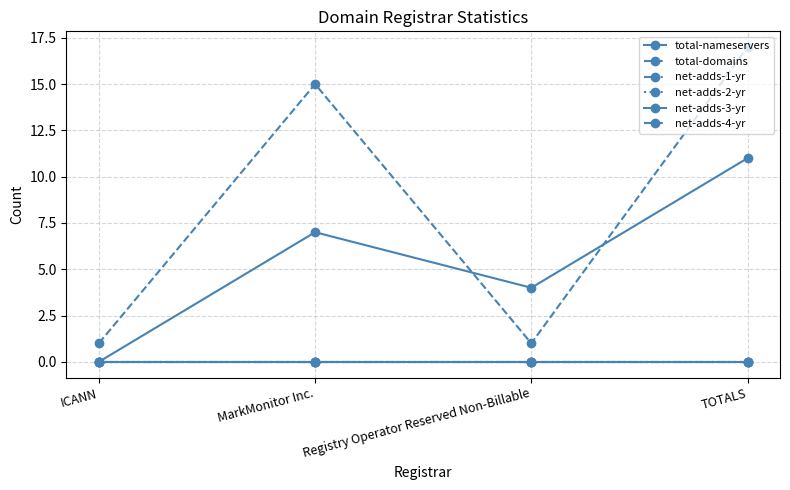

What position from the right is Registry Operator Reserved Non-Billable?

2